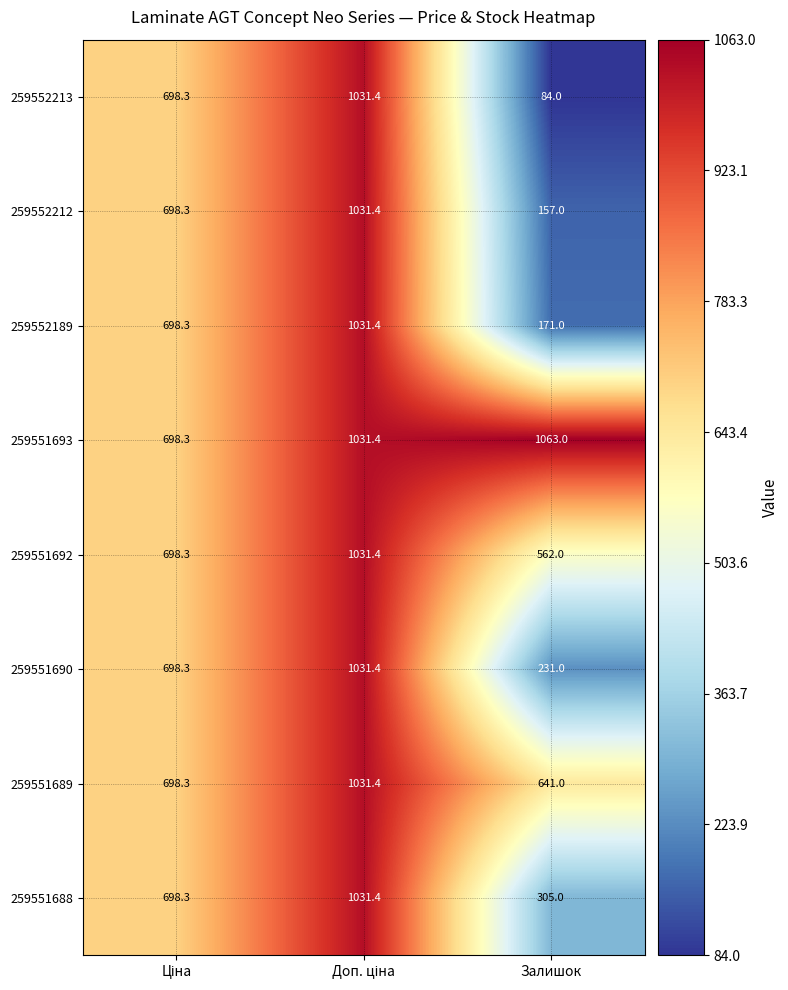

What is the difference between the maximum and minimum values in the 259551693 series?

364.7